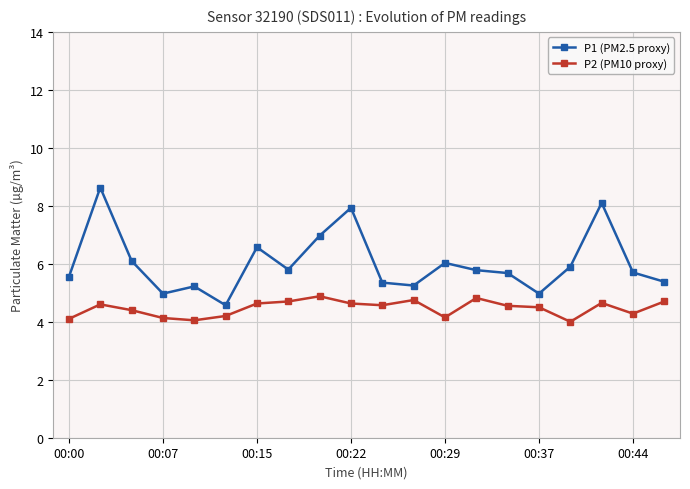

Is this an area chart (filled region under the line)?

No